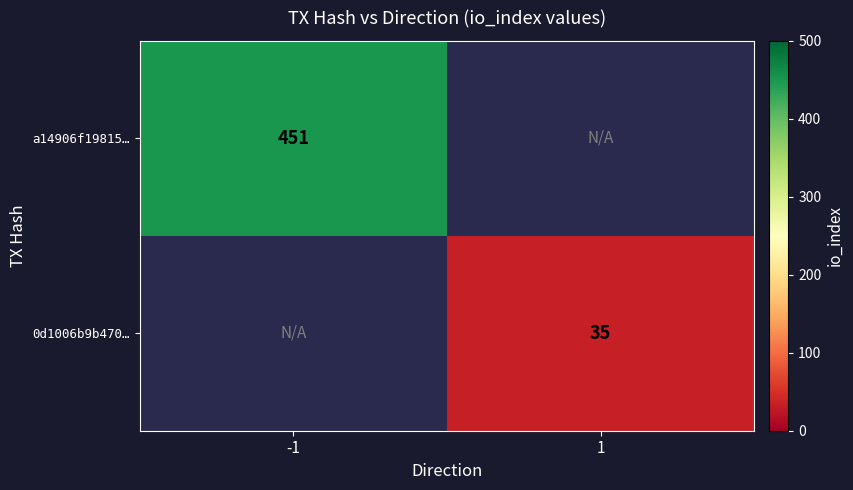

True or false: 0d1006b9b470… has a value of 35 at 1.

True